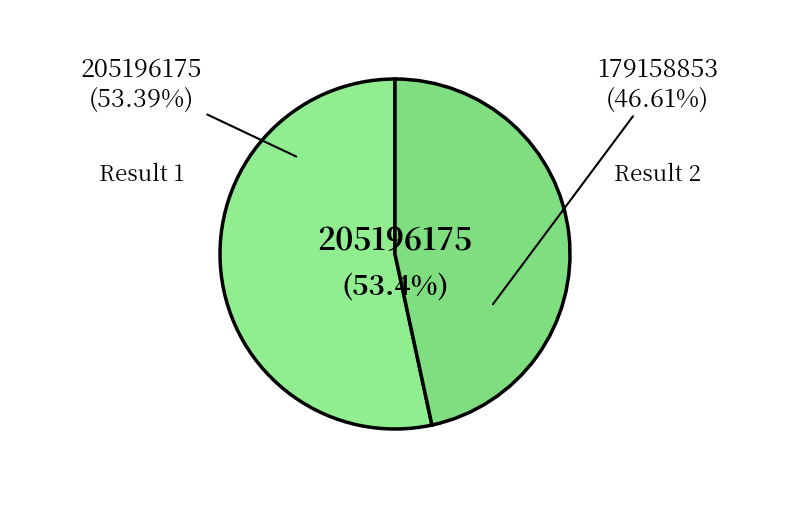

To the nearest percent, what is the average slice percentage?

50%